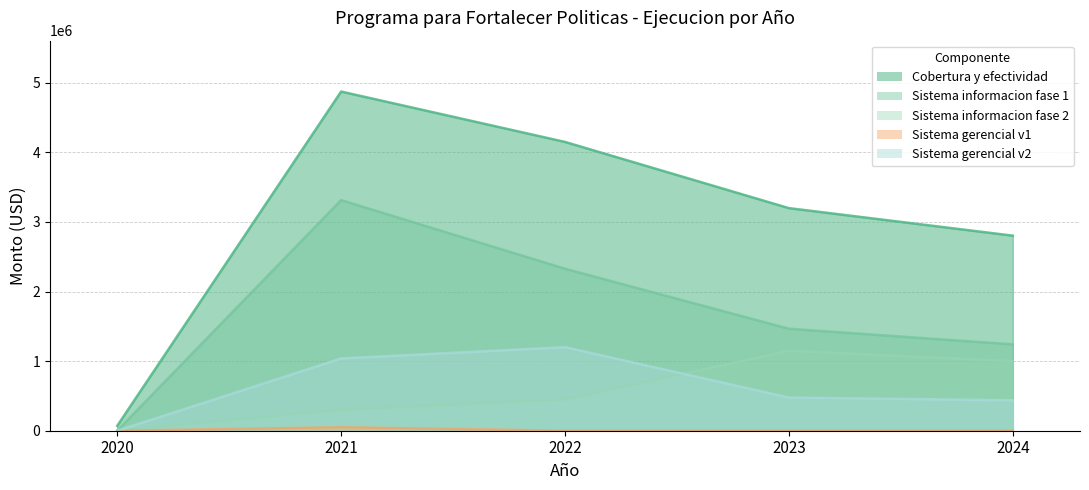

True or false: Sistema informacion fase 1 and Sistema gerencial v2 intersect in this chart.

False